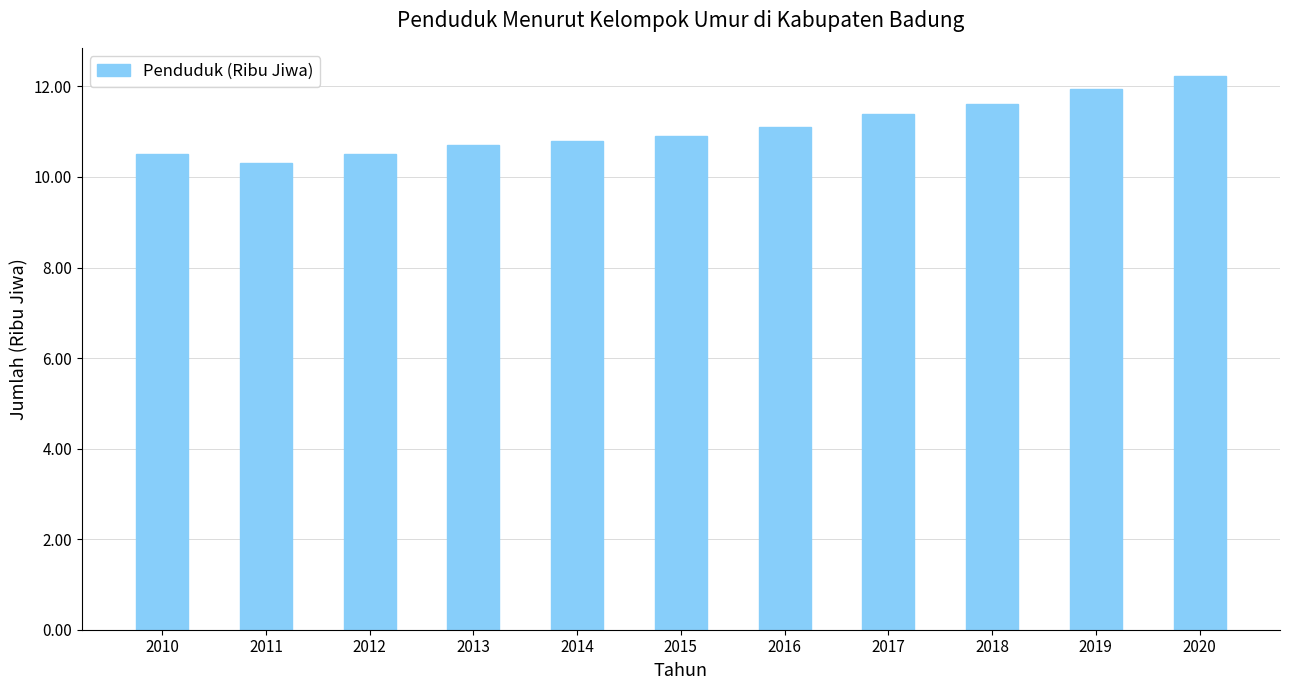

What is the difference between the maximum and minimum values?

1.9